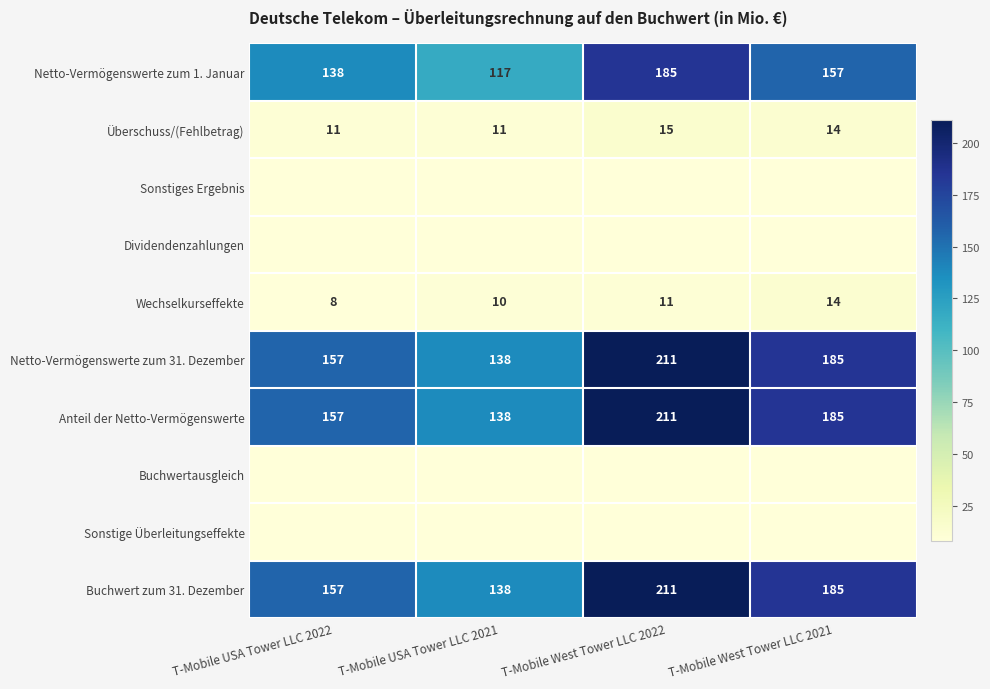

Count the number of data series in this chart.

10